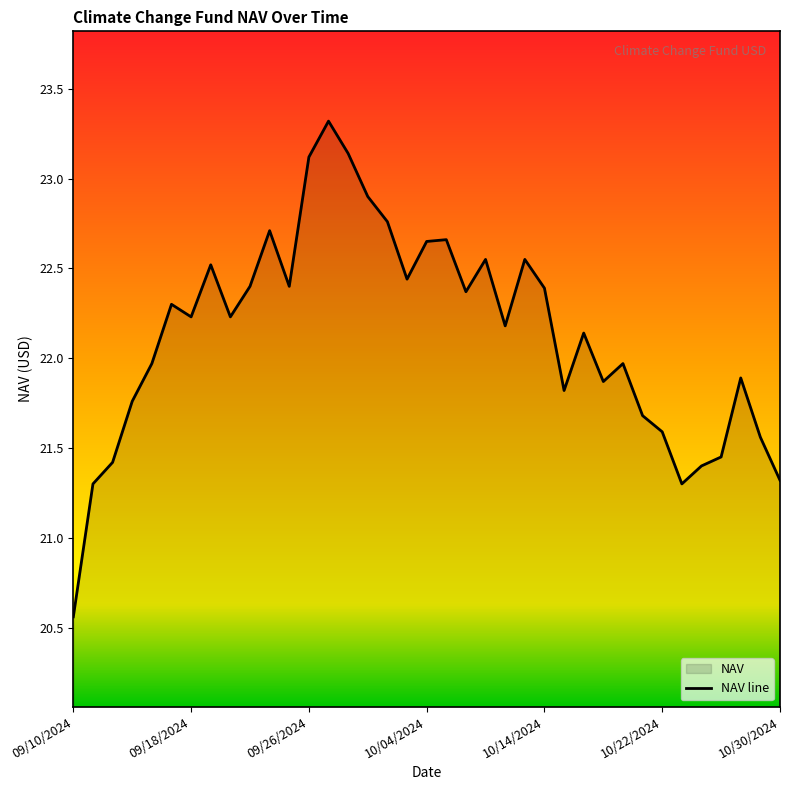

What is the value of the 11th point from the left?

22.7